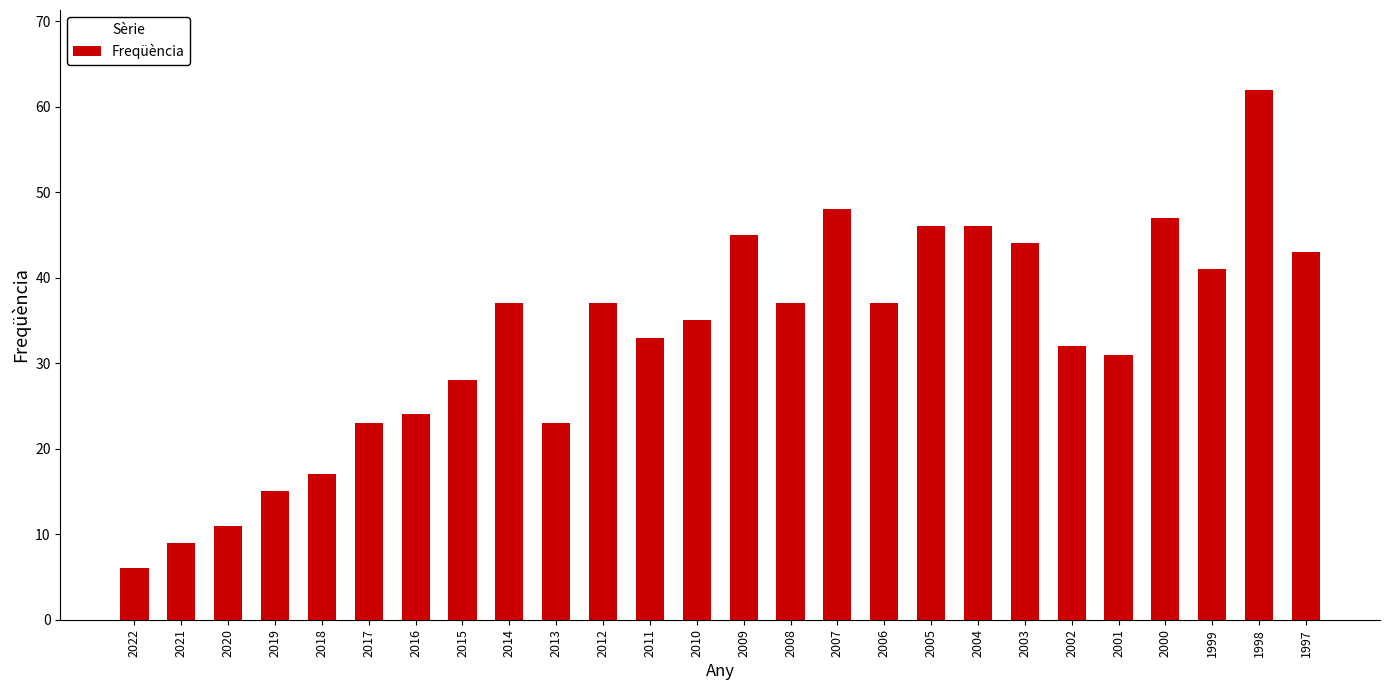

What value does the data have at 2006, to the nearest 10?

40